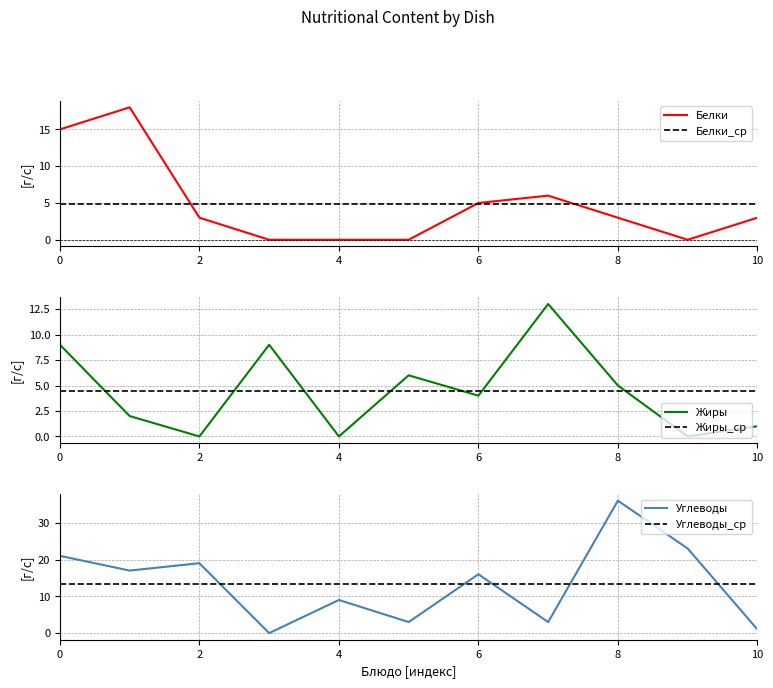

What is the sum of all Жиры values?

49.0